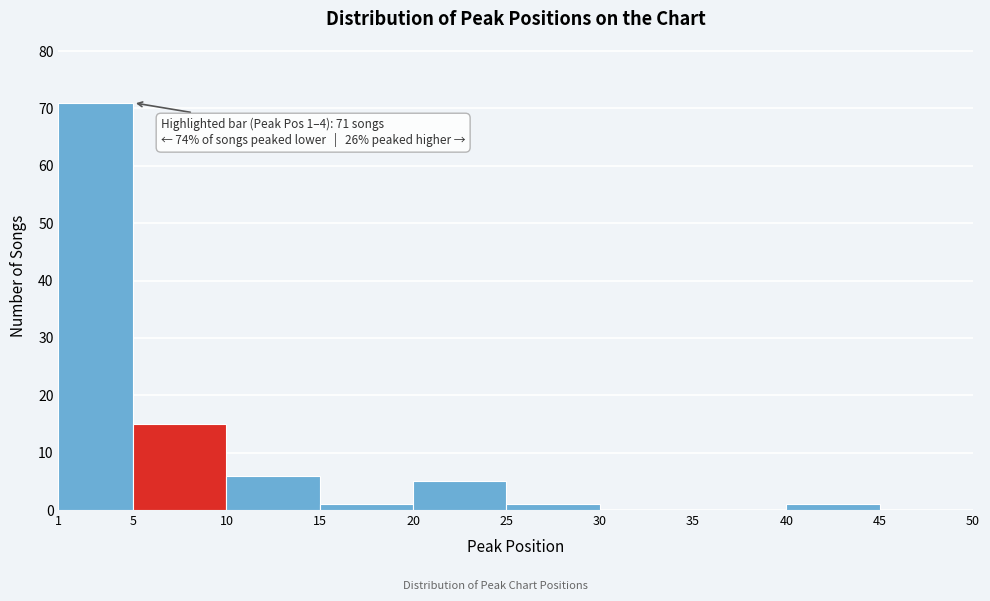

Which range on the x-axis has the tallest bar?

1 to 5